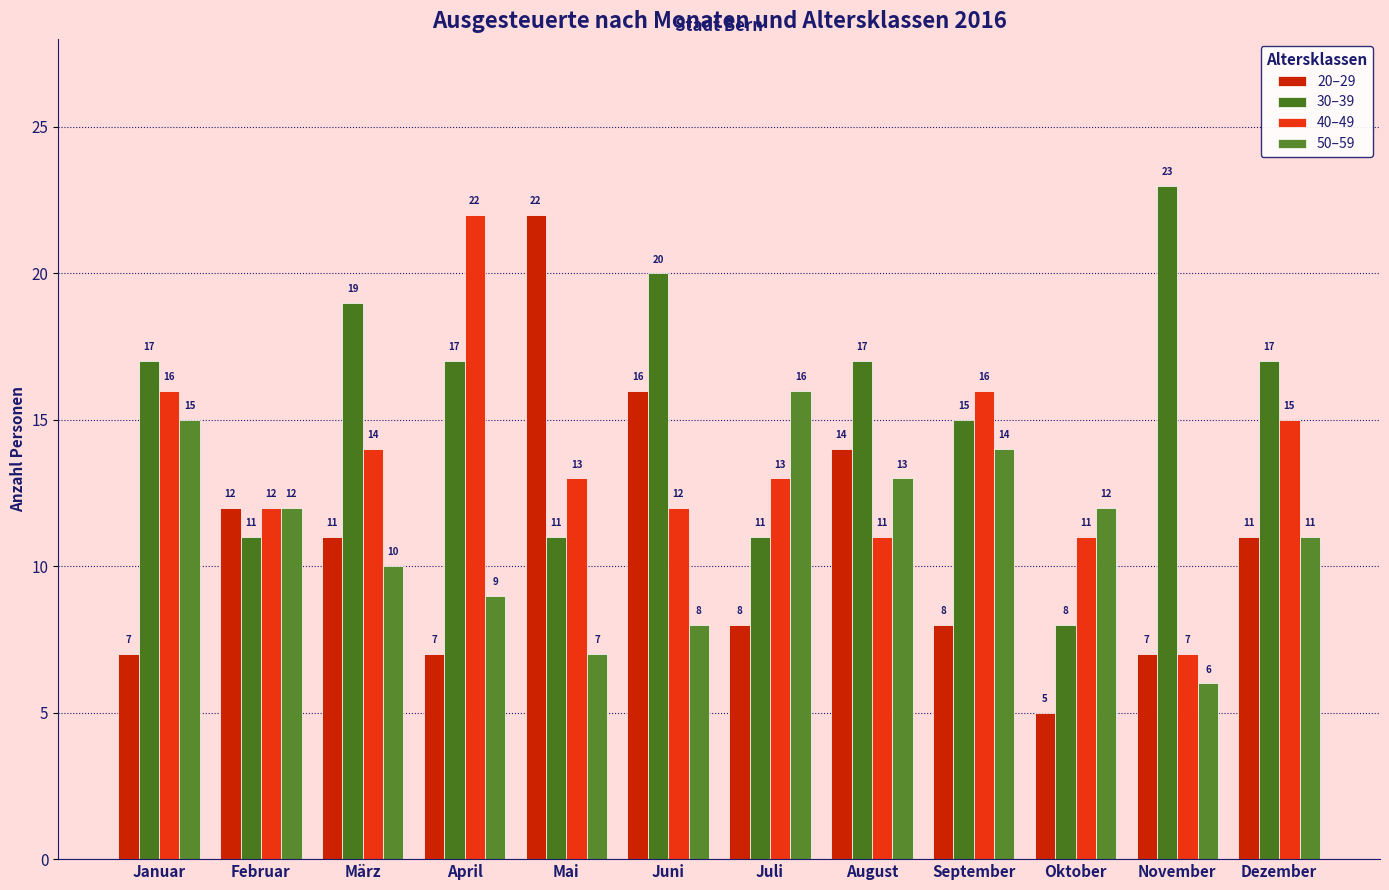

Read the 40–49 value at März, to the nearest 10.

10